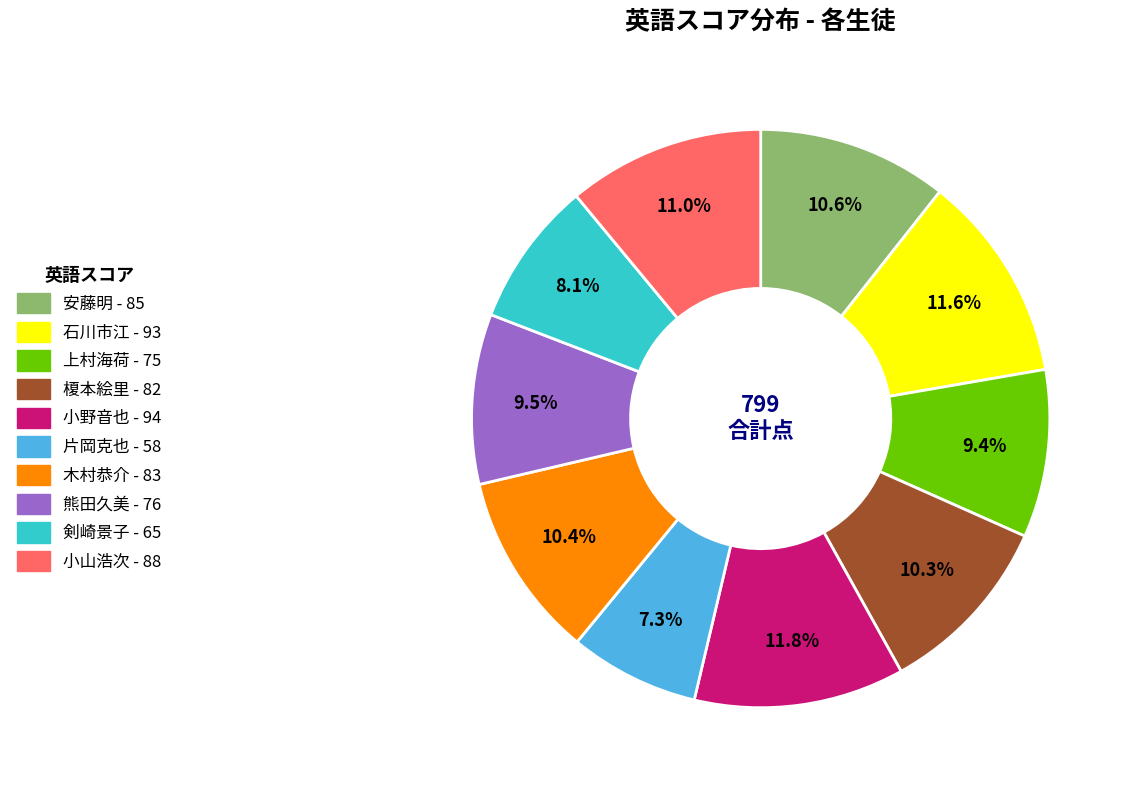

Is 榎本絵里 the majority of the pie?

No